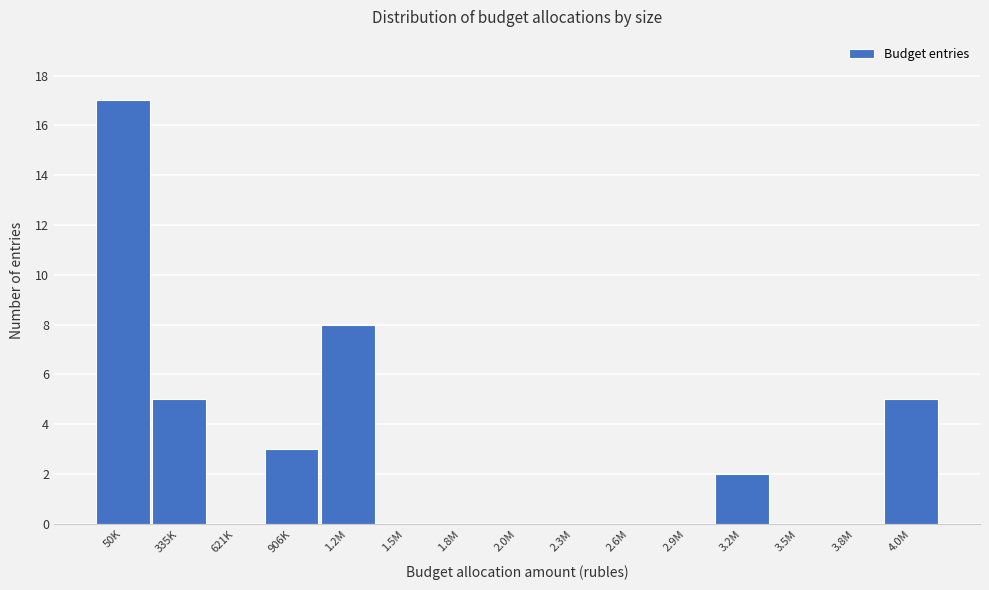

Reading right to left, extract all data points from this chart.

4.0M=5	3.8M=0	3.5M=0	3.2M=2	2.9M=0	2.6M=0	2.3M=0	2.0M=0	1.8M=0	1.5M=0	1.2M=8	906K=3	621K=0	335K=5	50K=17